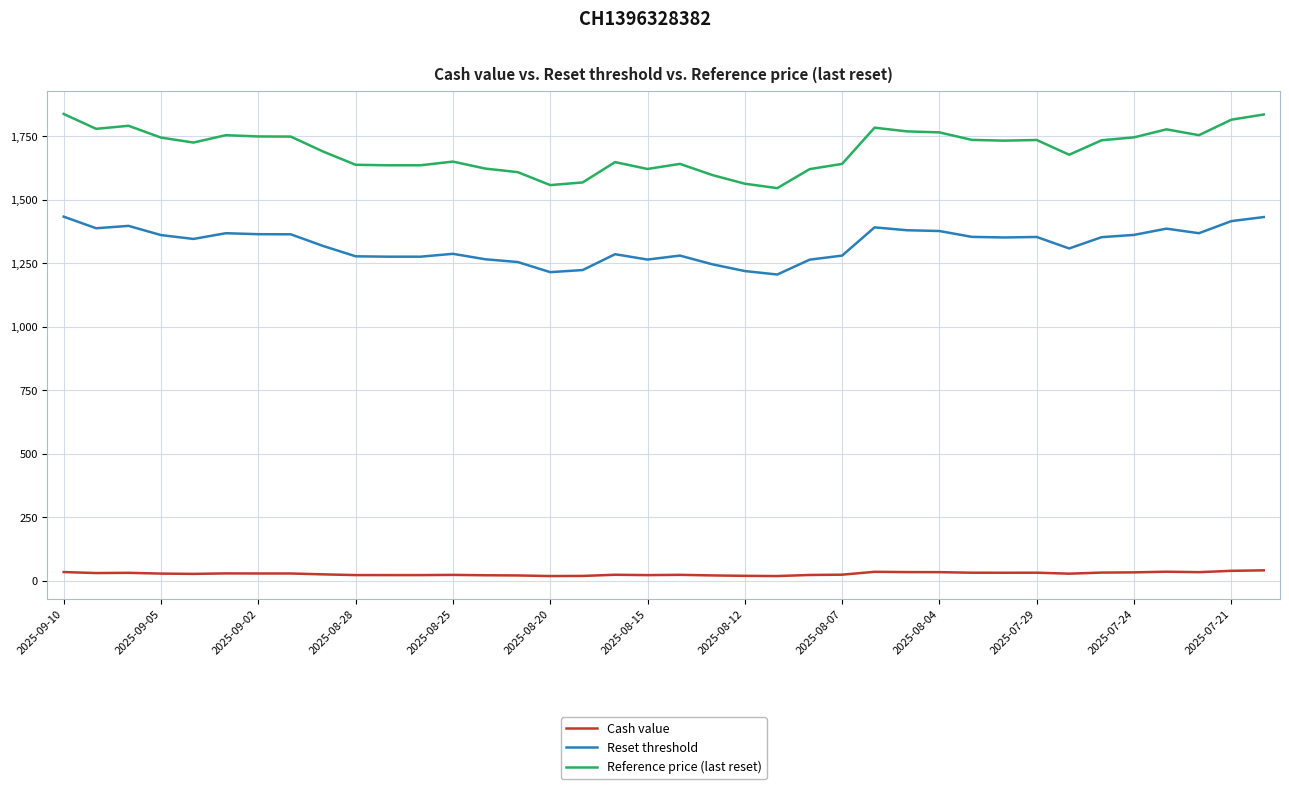

Does the chart display data point markers on the line(s)?

No